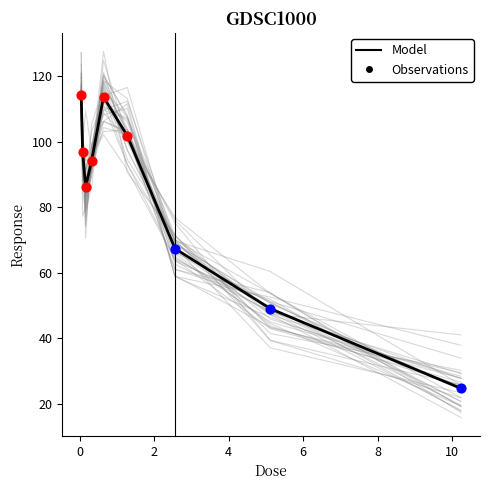

What is the change in value from 0.08 to 2.56?

-29.3